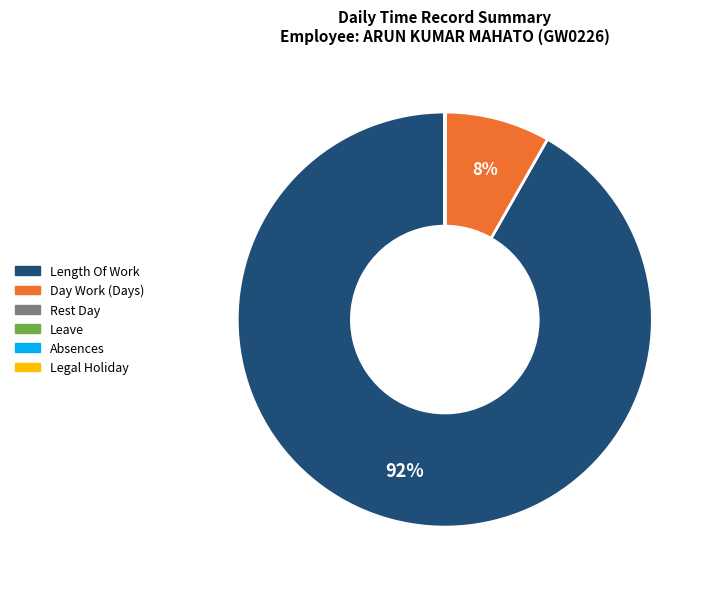

To the nearest percent, what is the average slice percentage?

17%